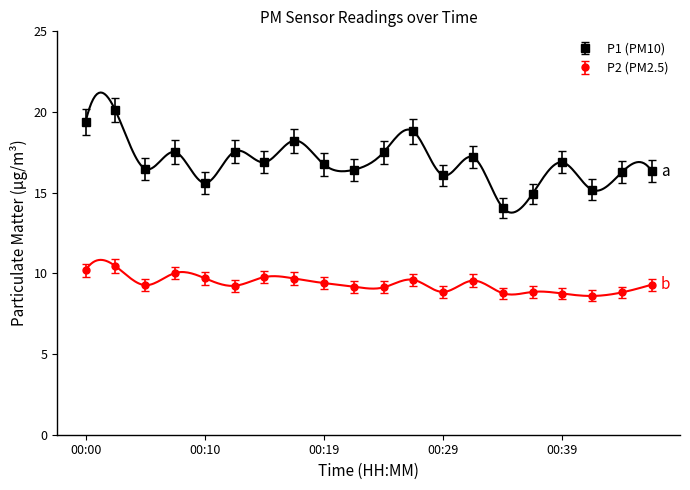

True or false: P1 and P2 intersect in this chart.

False